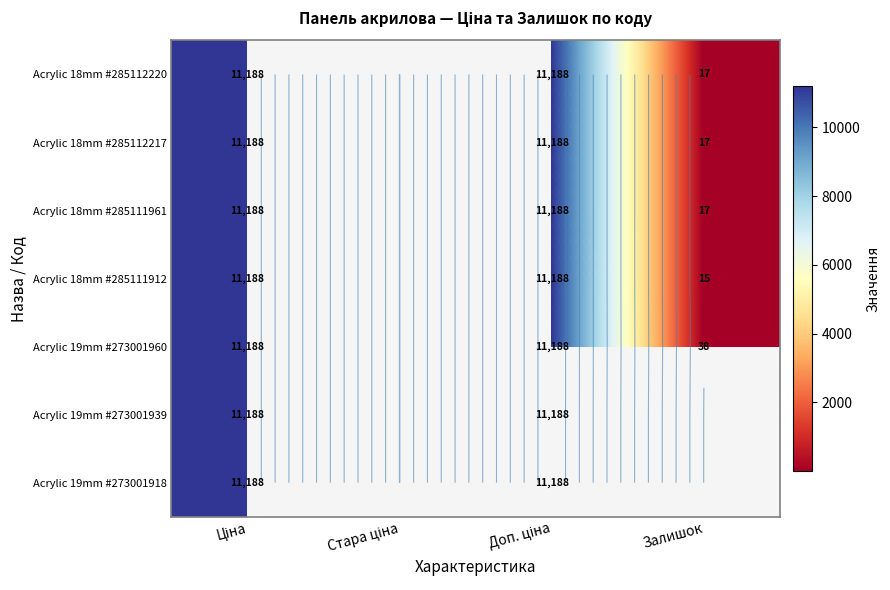

At which category is the sum across all series the highest?

Ціна